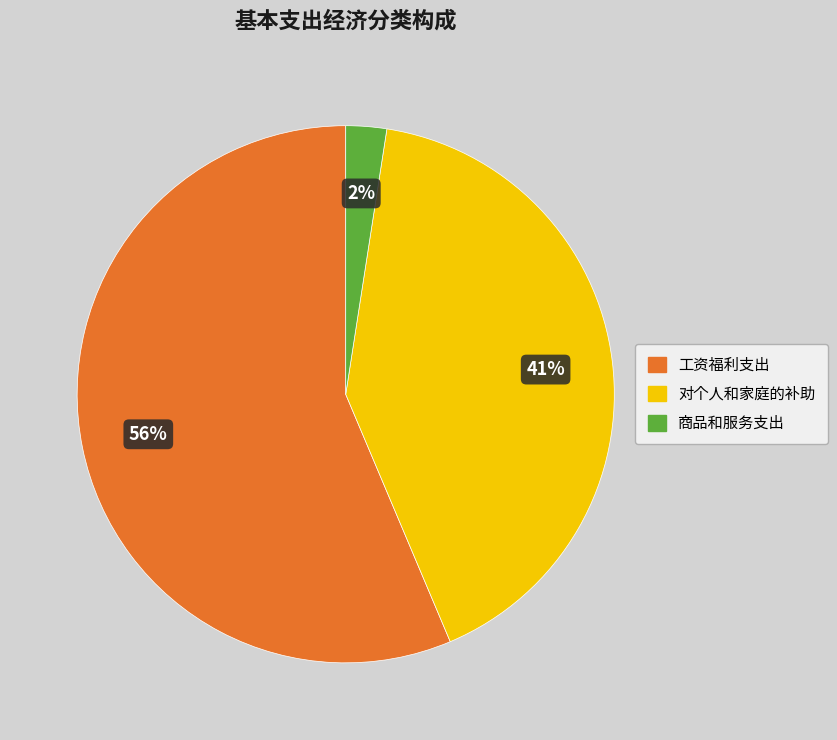

To the nearest percent, what is the average slice percentage?

33%